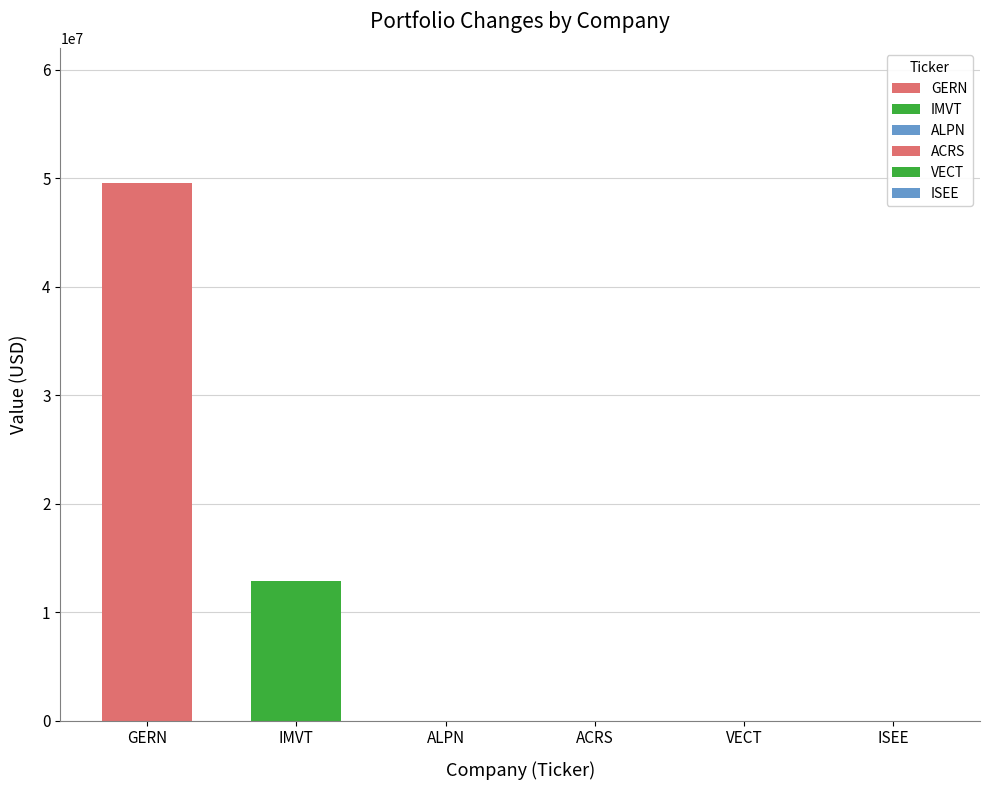

What is the minimum value shown in the chart?

12855006